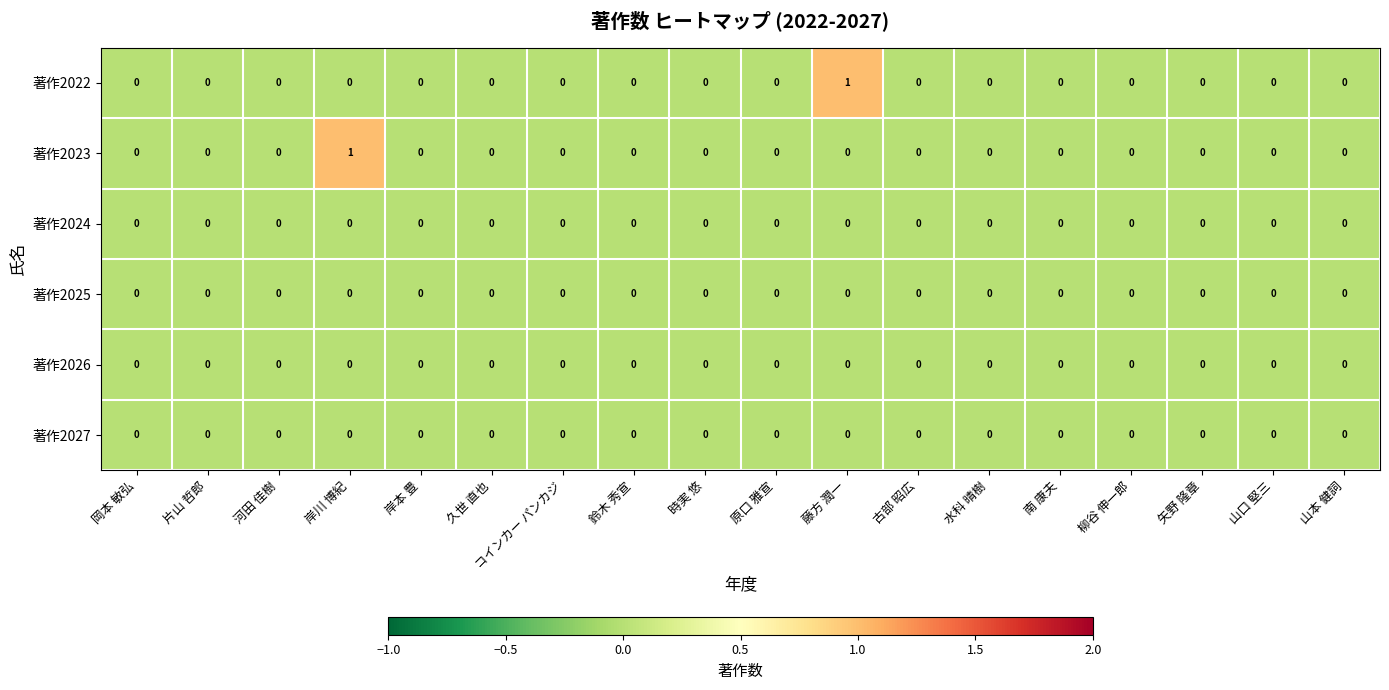

The 著作2024 series shows 0 at 南 康夫. True or false?

True